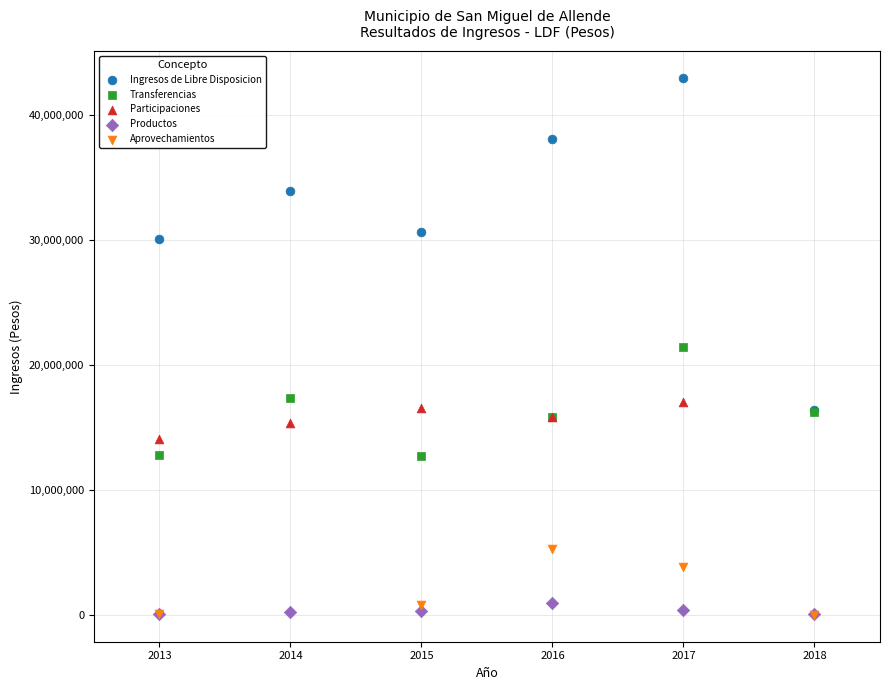

Which series has the largest Y range (max minus min)?

Ingresos de Libre Disposicion